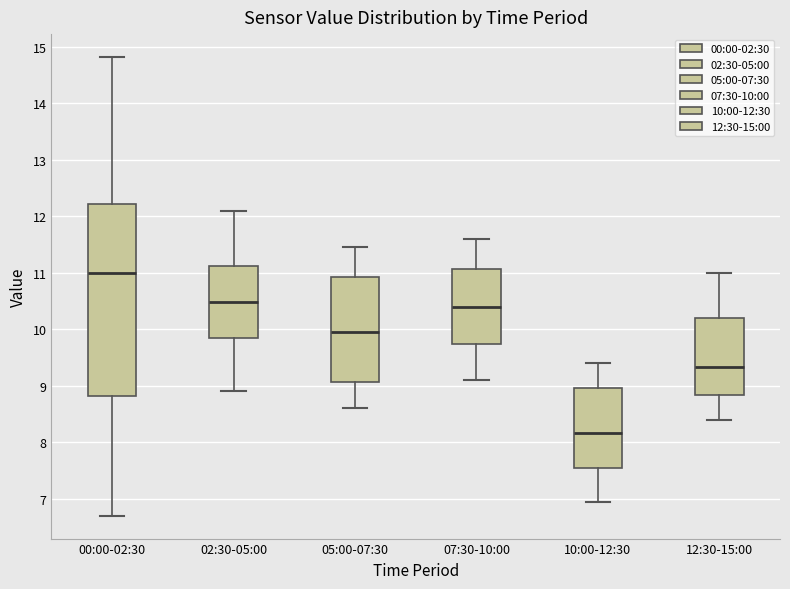

Comparing the boxes themselves (not the whiskers), which one is the tallest?

00:00-02:30